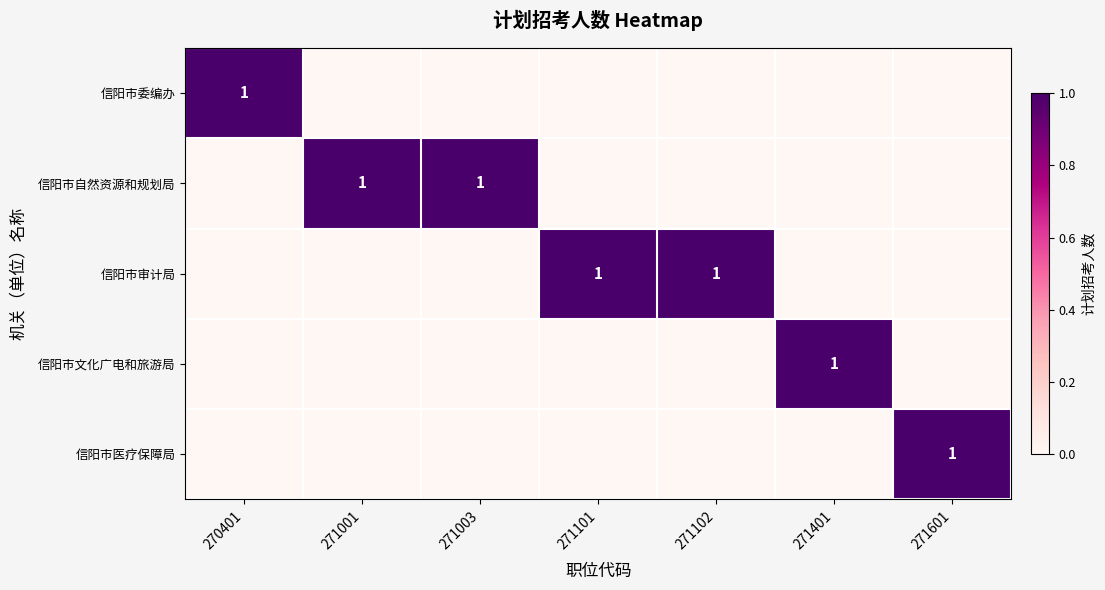

Count the 信阳市委编办 values in the range 0 to 1.

7